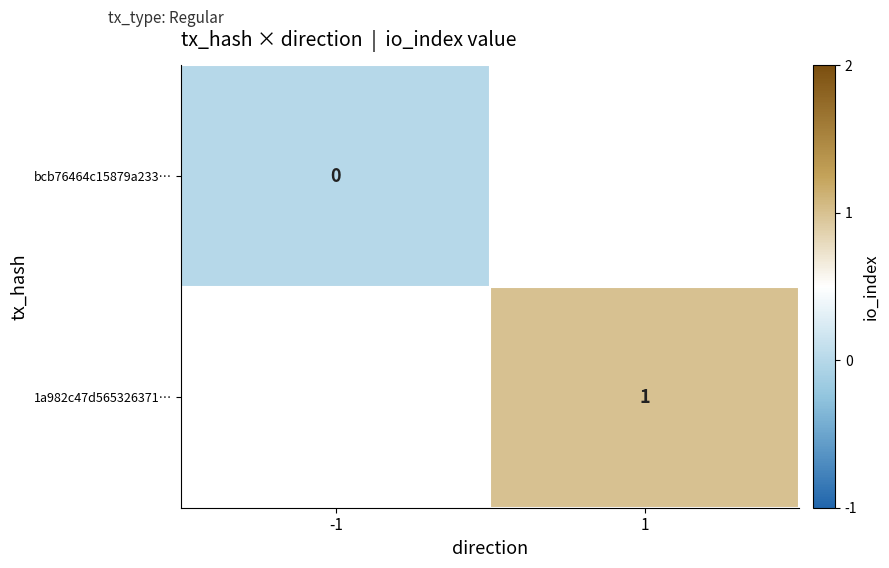

The value of 1a982c47d565326371… at 1 is 0. True or false?

False